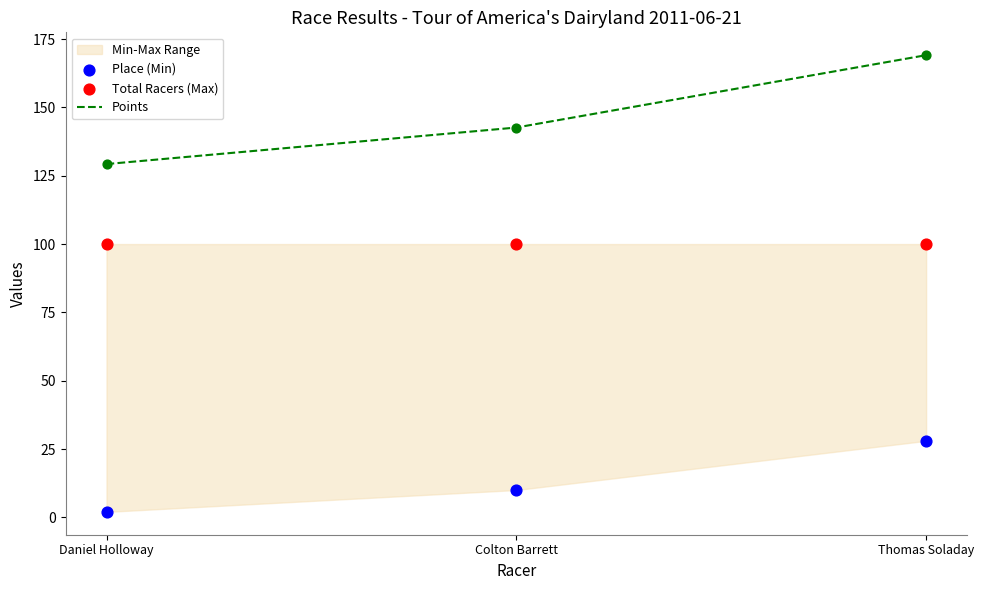

True or false: Points has a value of 129.3 at Daniel Holloway.

True